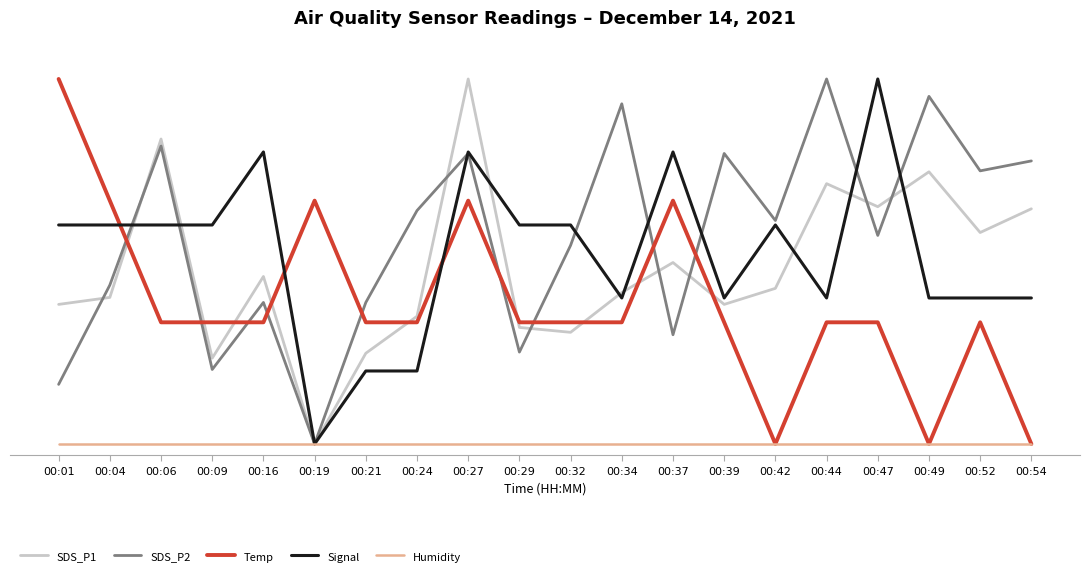

What are all the series names shown in the legend?

SDS_P1, SDS_P2, Temp, Signal, Humidity